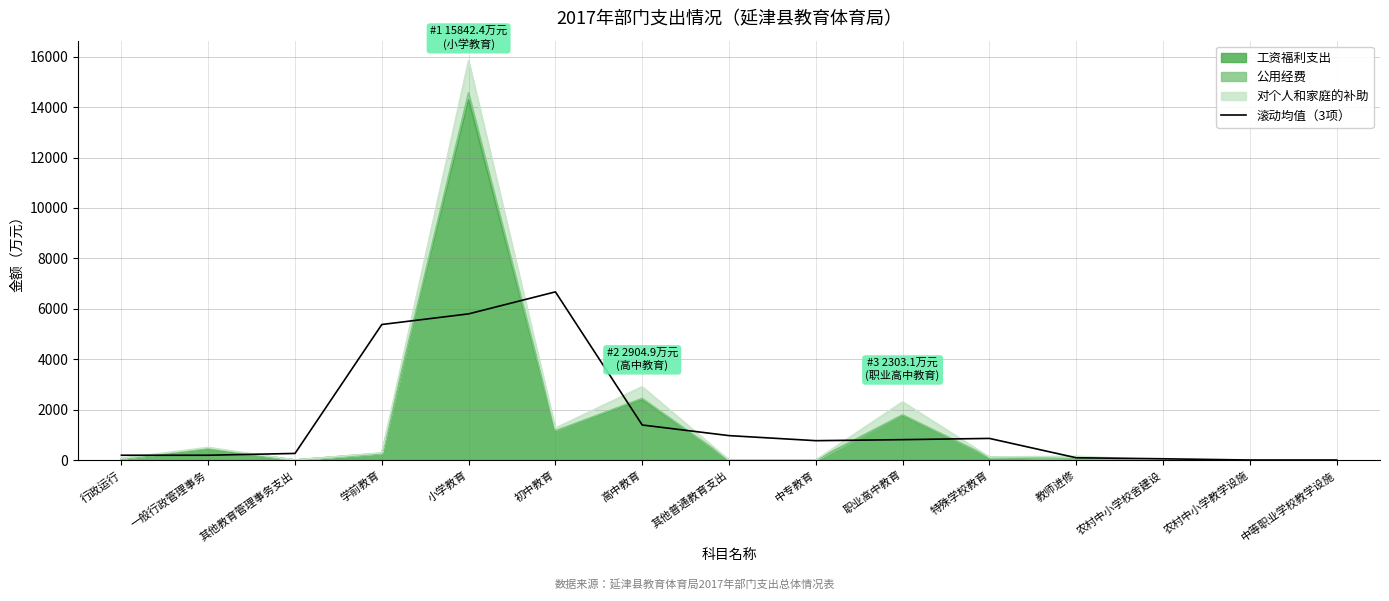

What is the label of the 15th point from the left?

中等职业学校教学设施